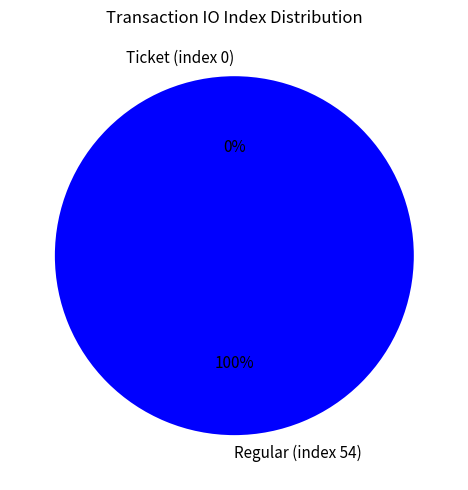

Does Ticket (index 0) represent more than half of the total?

No